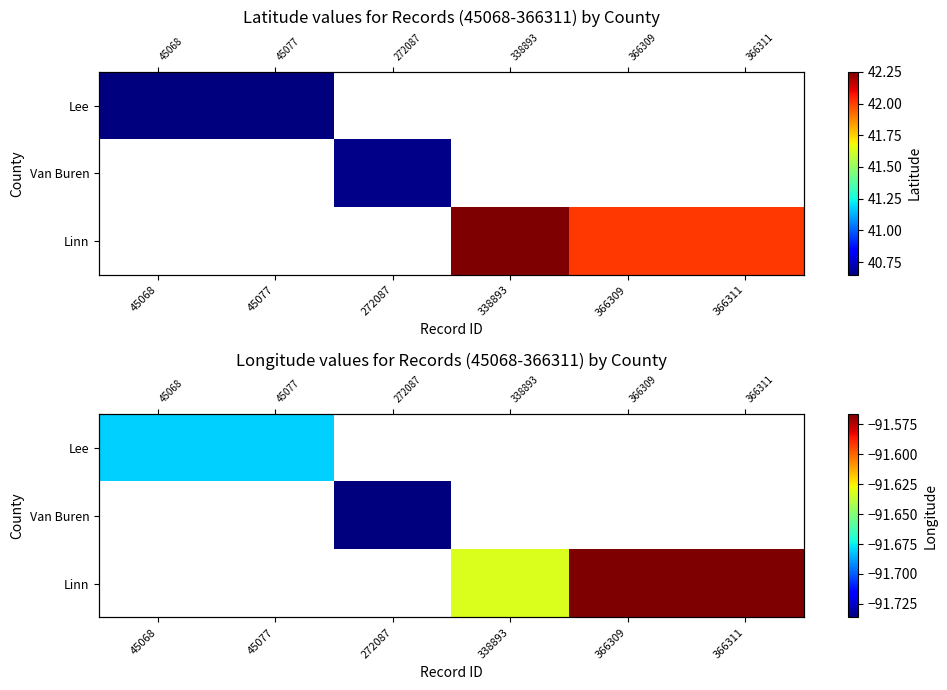

What is the minimum value shown in the chart?

-91.7